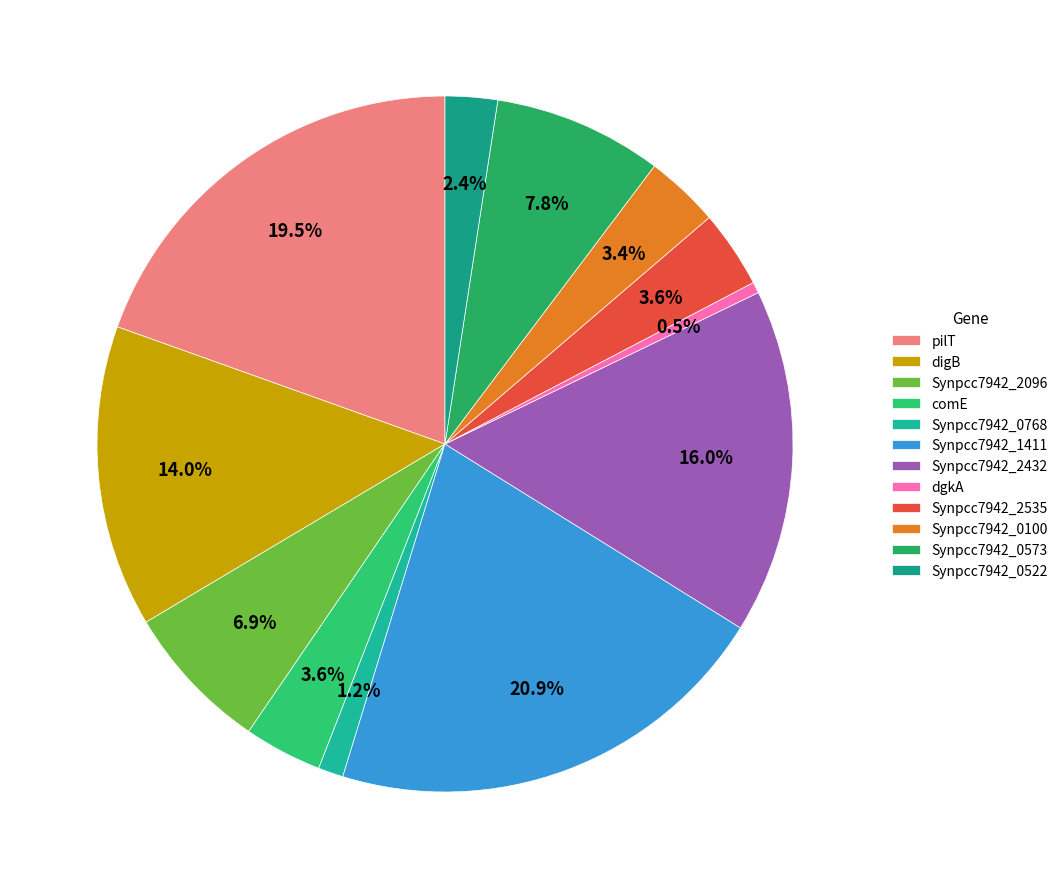

How much of the chart is everything except digB?

86.0%